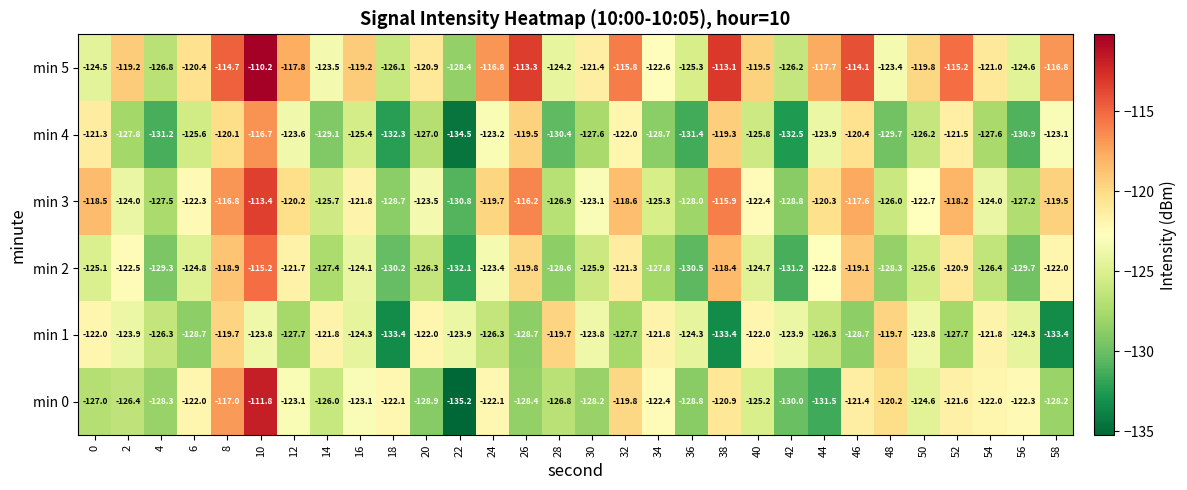

Between 2 and 28, which series saw the biggest shift?

min 2